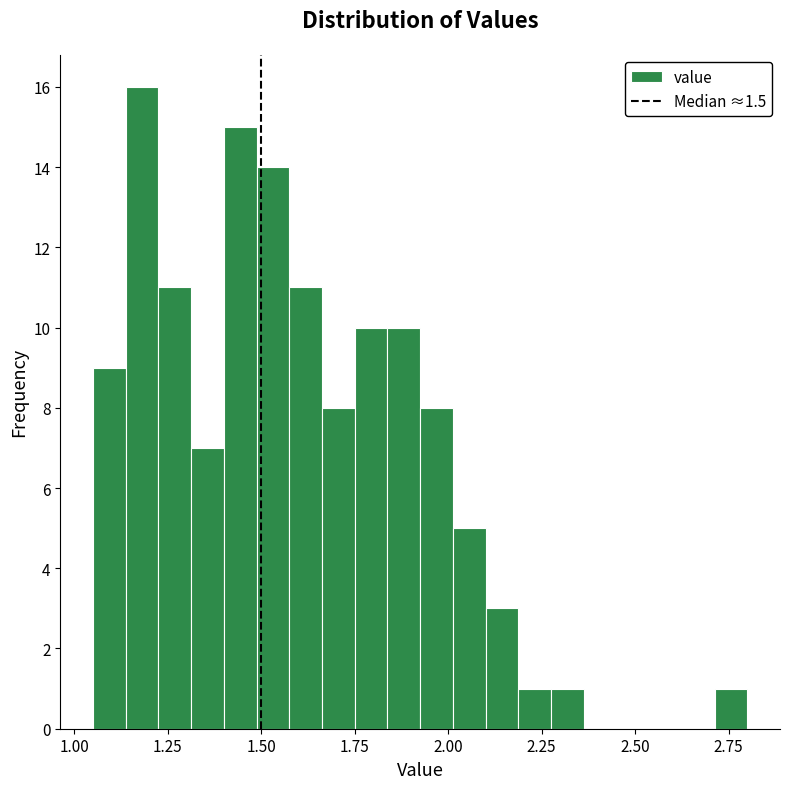

Read against the x-axis, roughly where is the centre of the tallest bar?

1.20